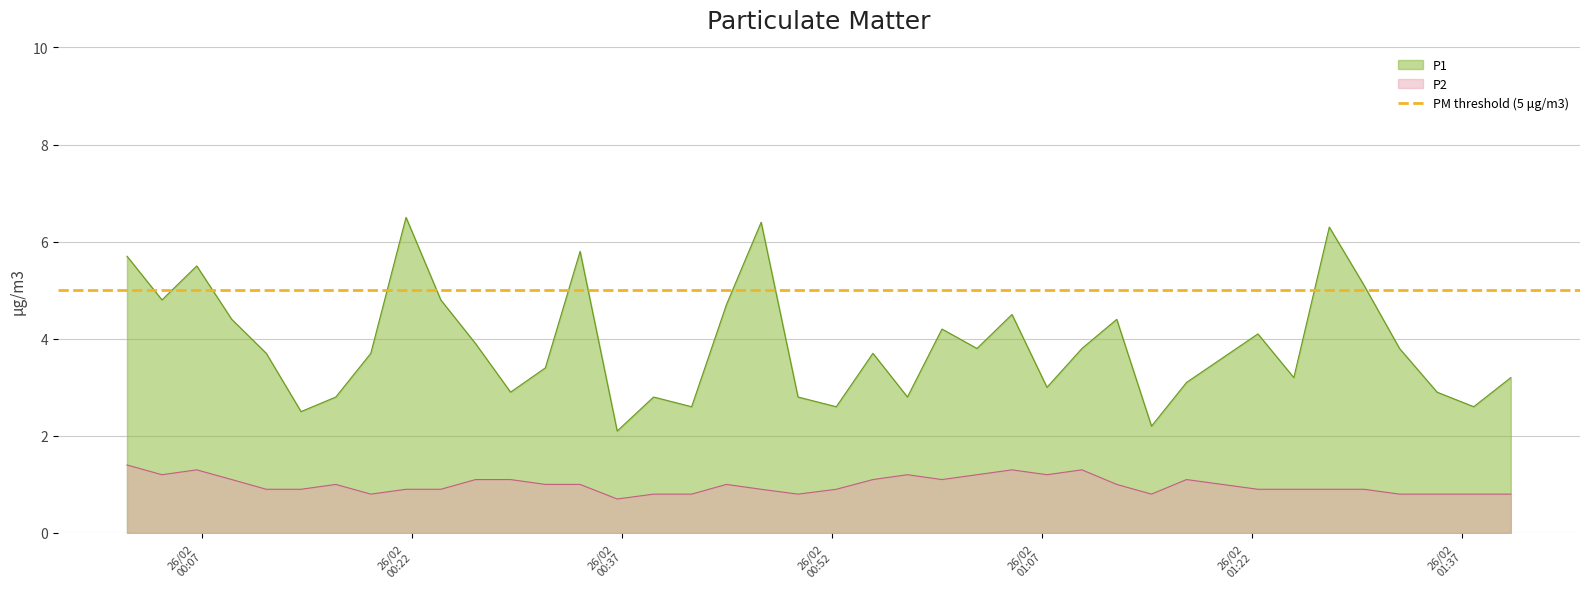

In P2, how many points are lower than both neighbors (excluding endpoints)?

7